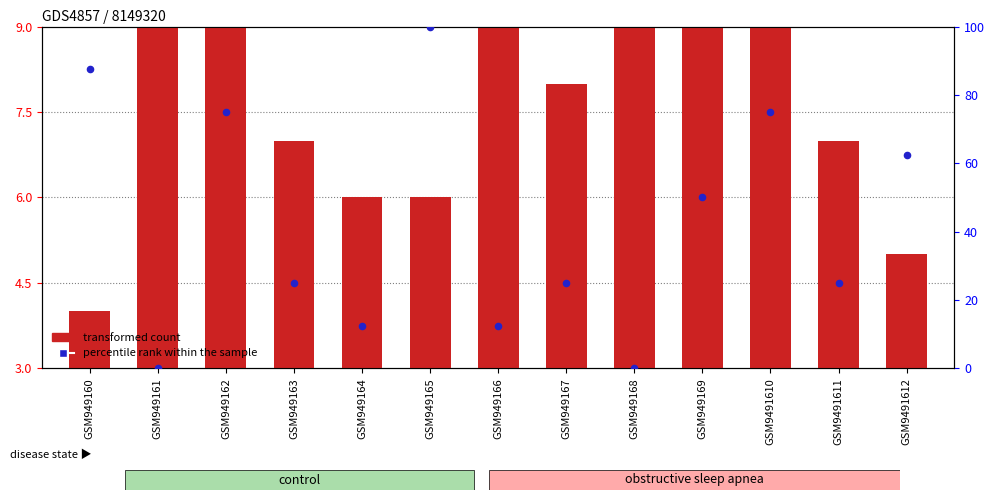

Which series reaches the minimum Y coordinate?

percentile rank within the sample